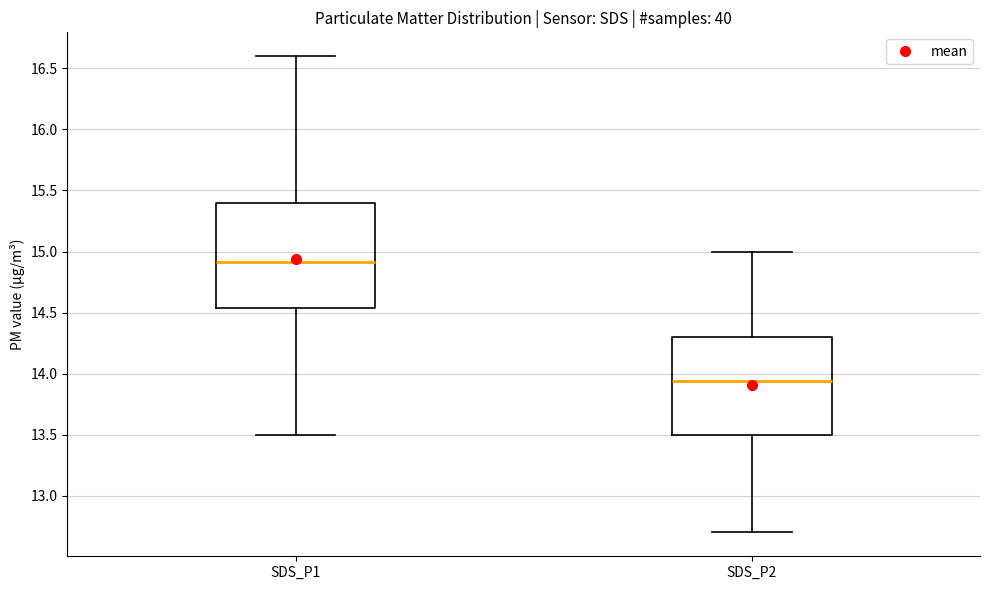

Reading left to right, read every box against the y-axis: the position of its median line, the range the box covers, and the ends of its whiskers. The values are not printed on the chart, so give them approximately, as read against the axis.

SDS_P1: median 14.90, box 14.55 to 15.40, whiskers 13.50 to 16.60
SDS_P2: median 13.95, box 13.50 to 14.30, whiskers 12.70 to 15.00